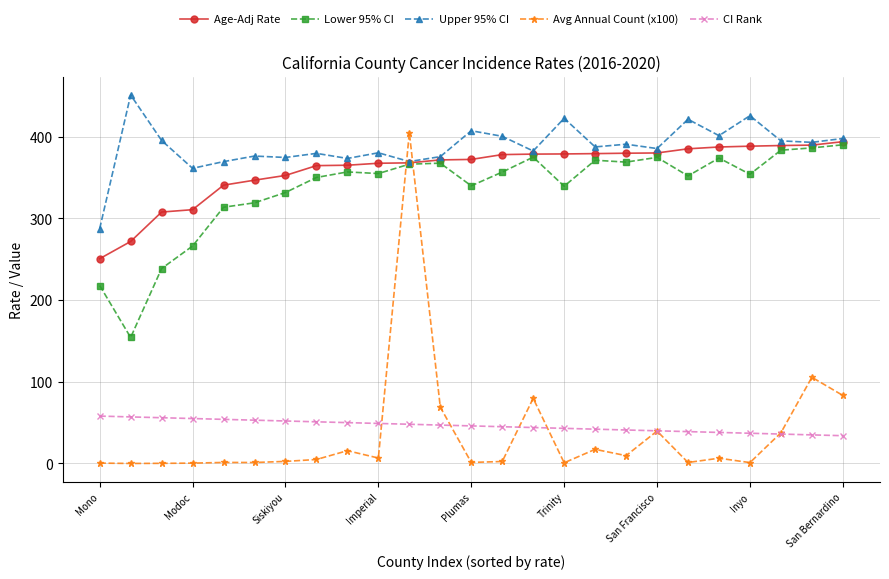

True or false: Avg Annual Count (x100) has more than 0 interior local peaks.

True